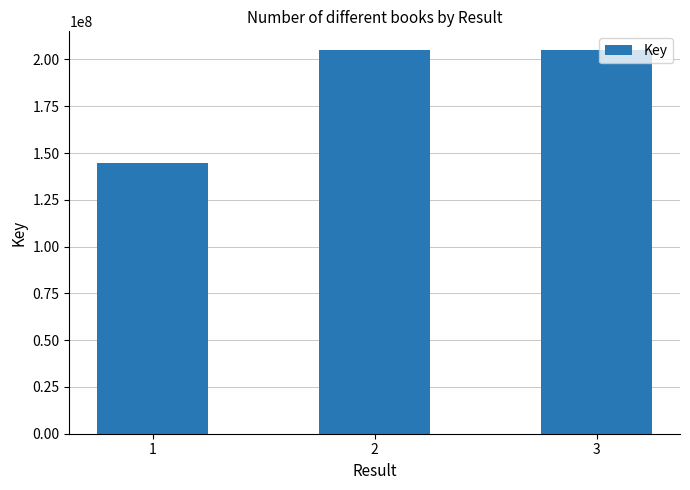

How many data points are less than 204797356?

1